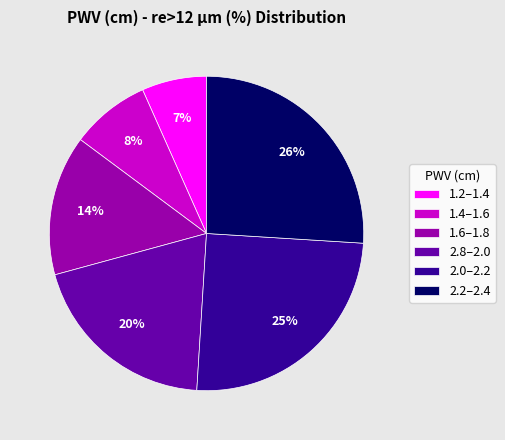

To the nearest percent, what is the difference between the 2.2–2.4 and 2.0–2.2 slice percentages?

1%